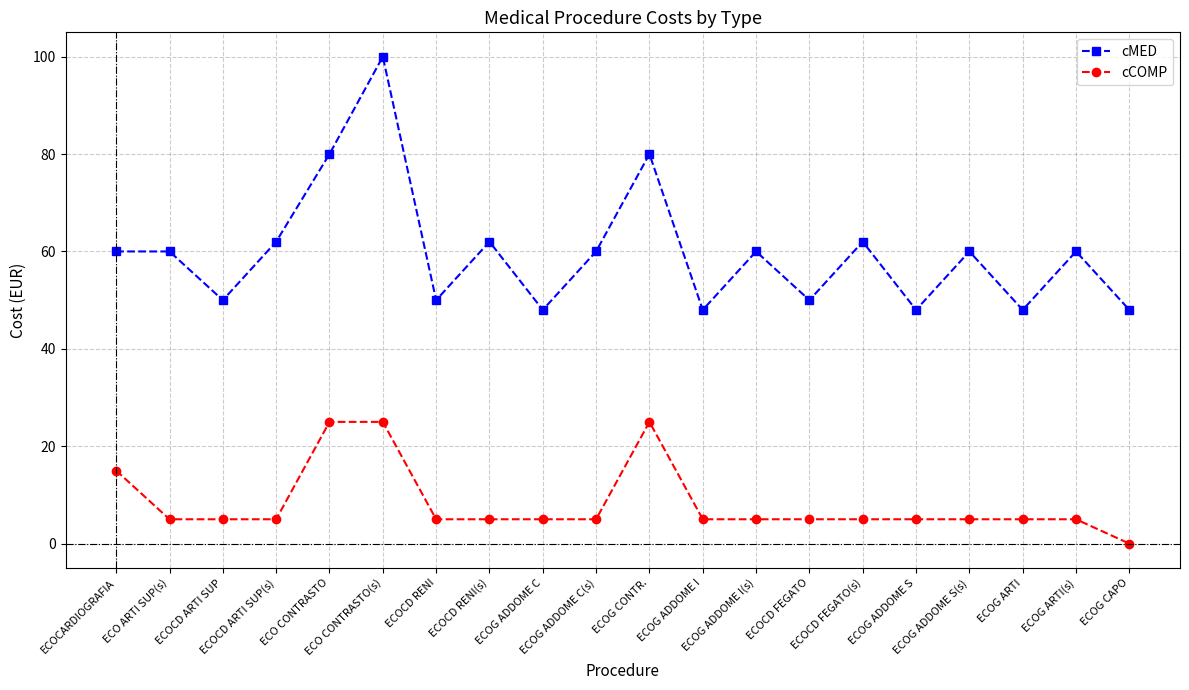

Where does the cCOMP series first go above 5?

ECOCARDIOGRAFIA